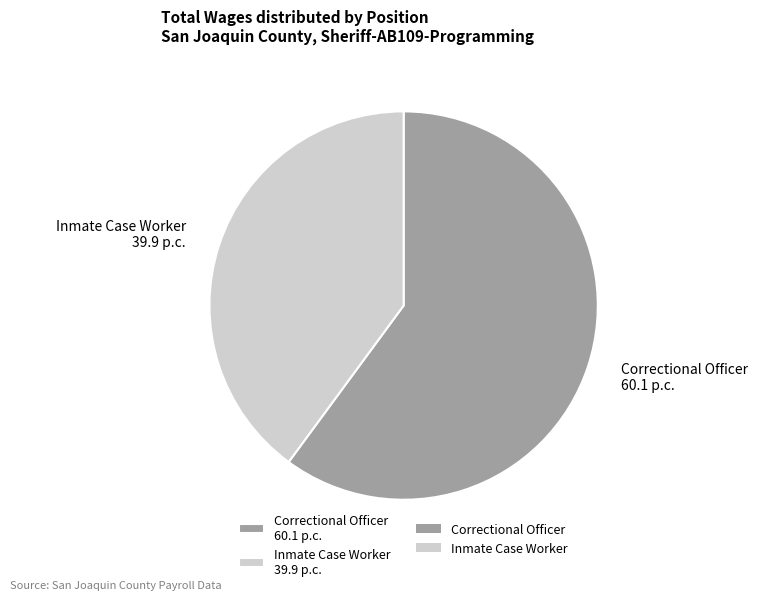

Is there any slice that represents more than half of the pie?

Yes